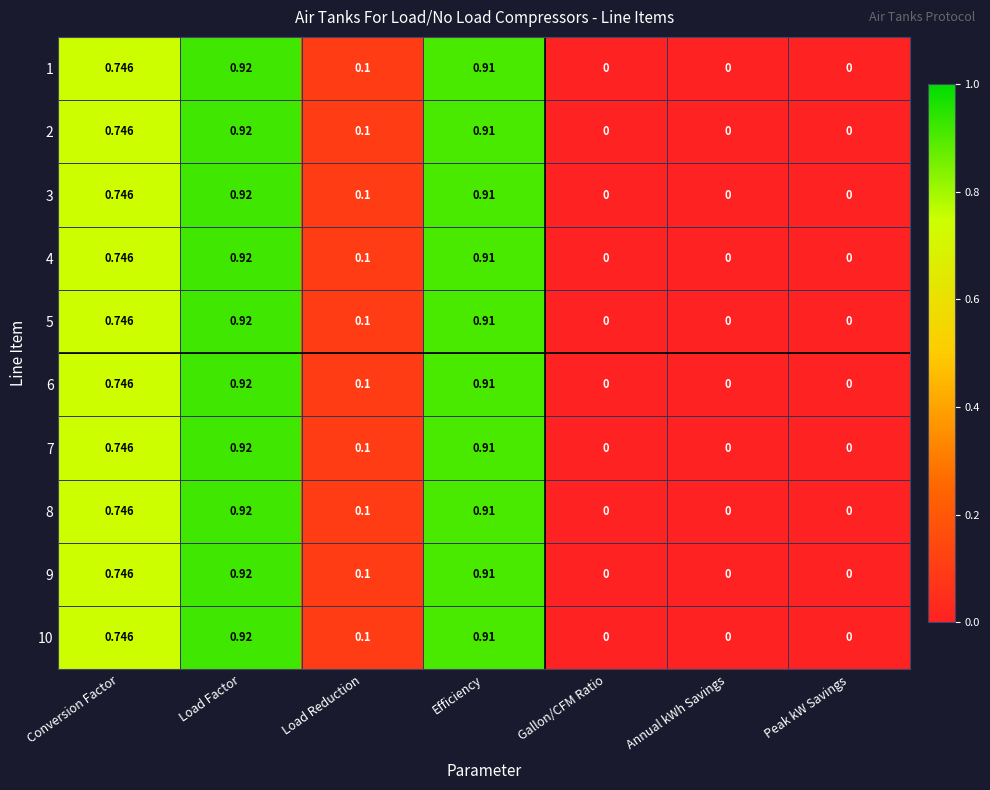

Which label corresponds to the largest value in the chart?

Load Factor